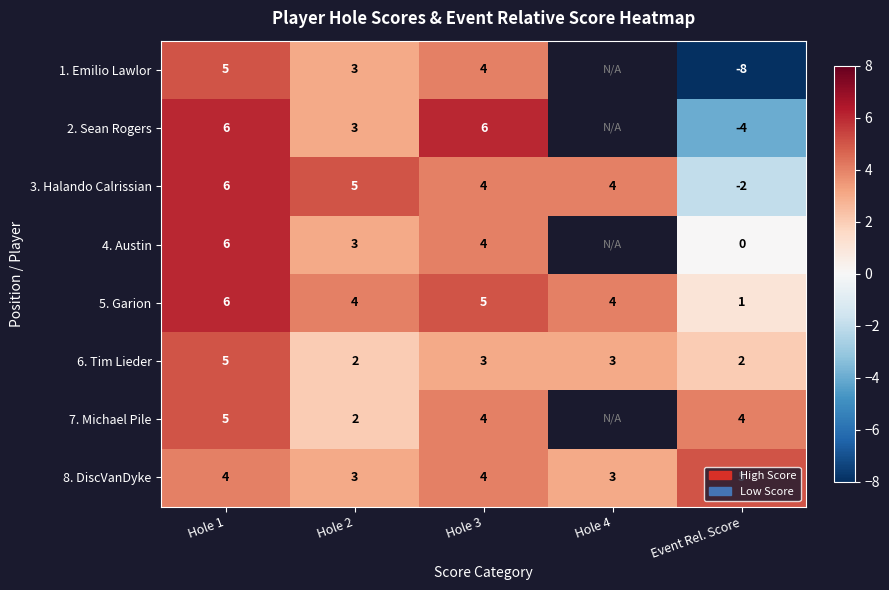

Where does the 5. Garion series first go above 4?

Hole 1